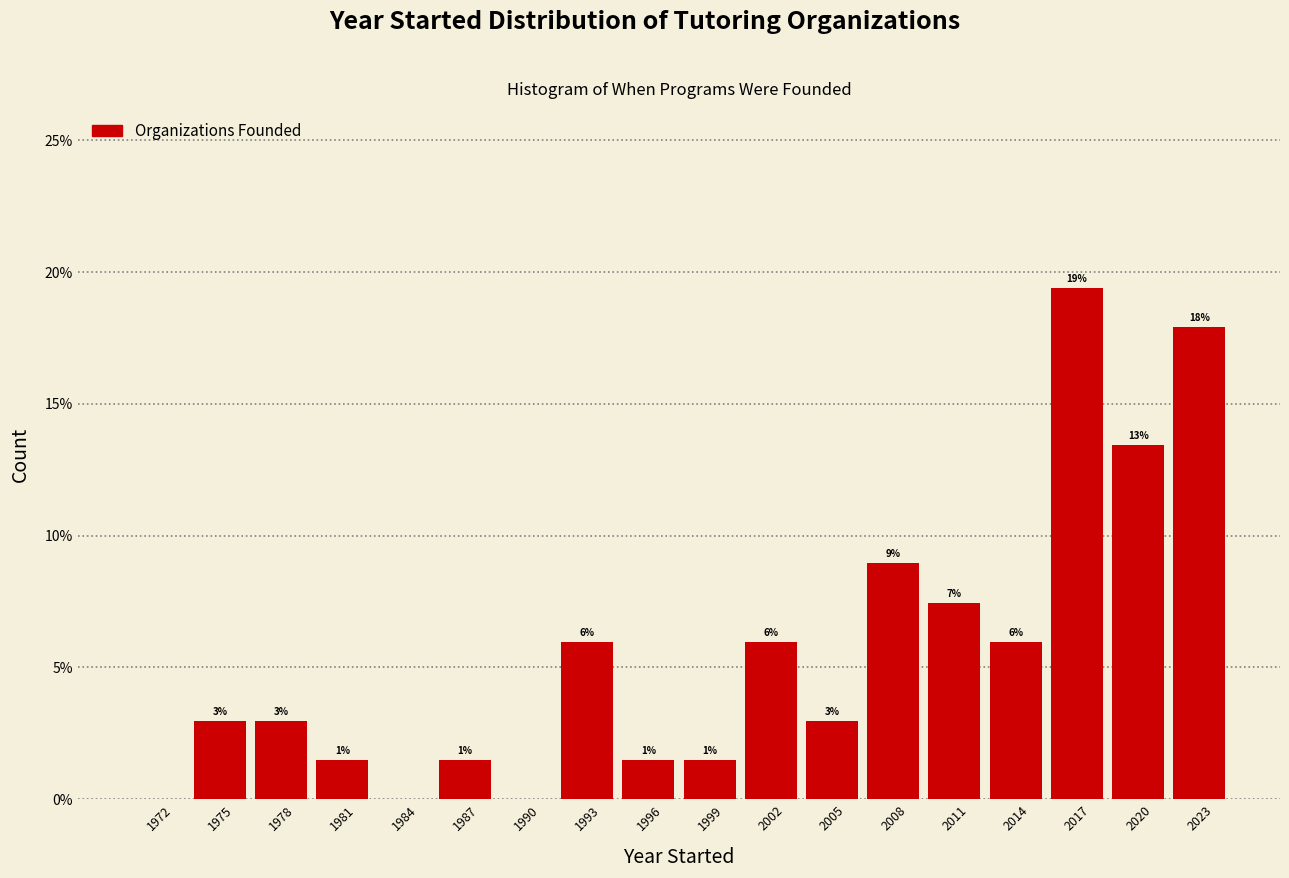

Over which range of the x-axis is the bar tallest?

2015 to 2018